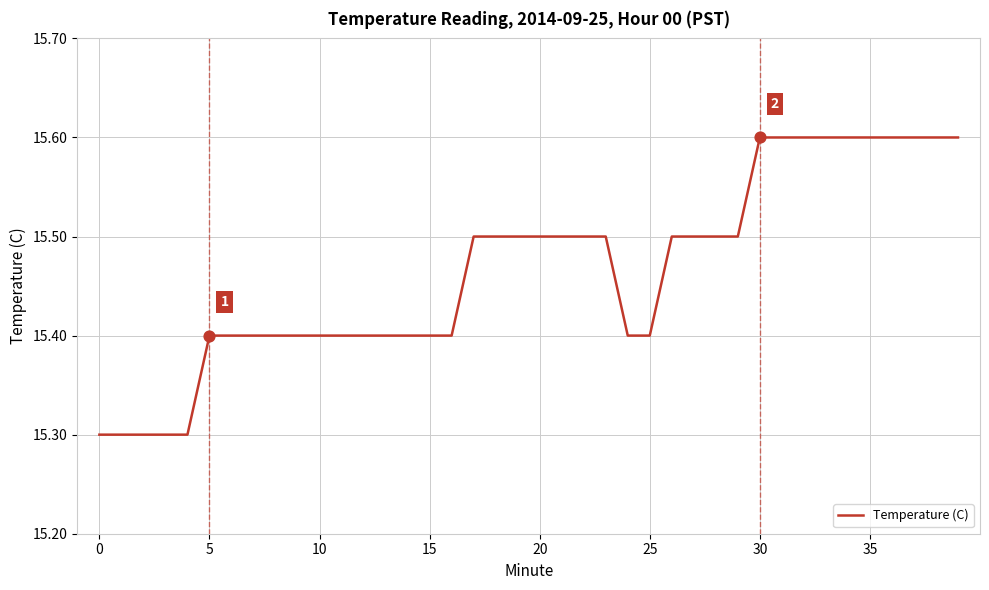

What is the smallest value displayed?

15.3